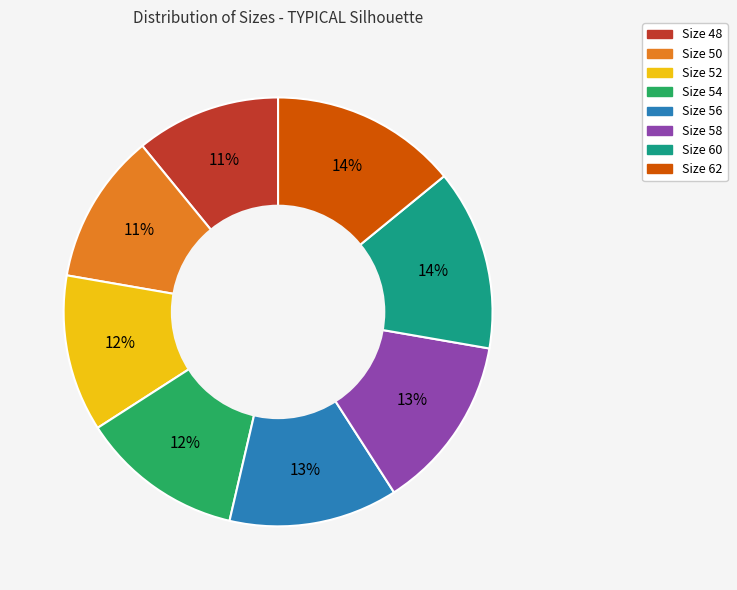

Is there a majority slice in this chart?

No